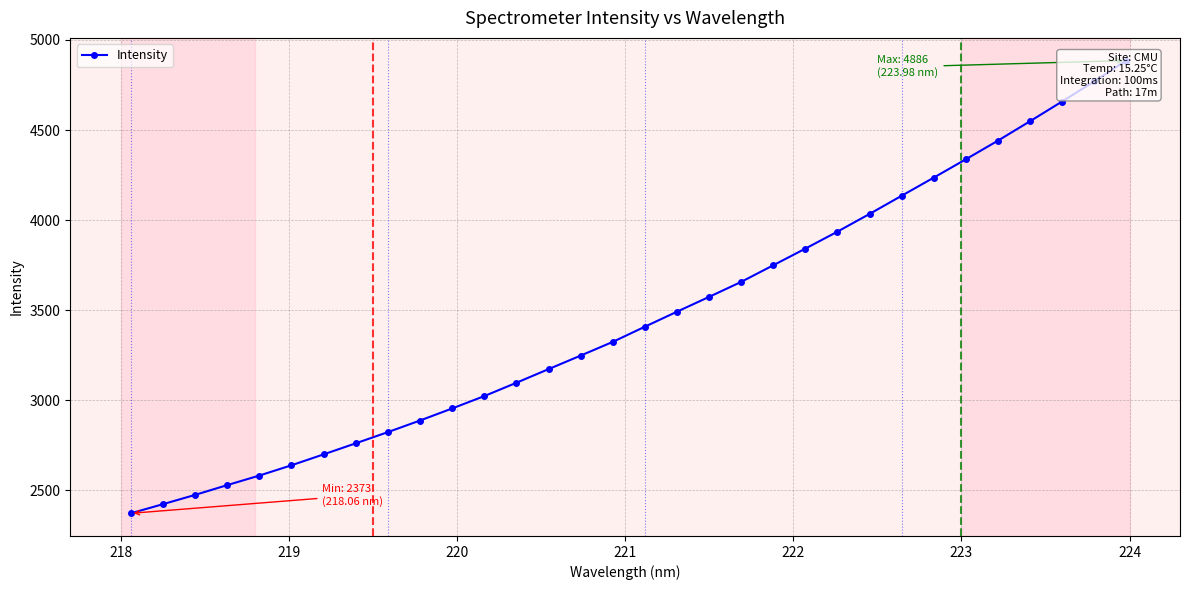

How many data points are above 3408?

16